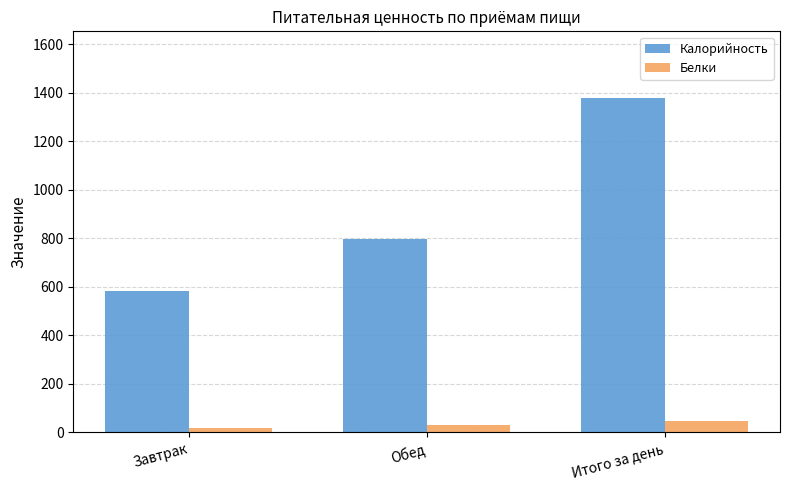

Which category has the highest value across all series?

Итого за день